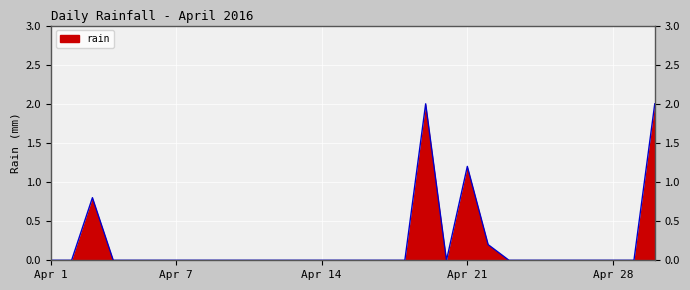

What is the greatest value displayed?

2.0